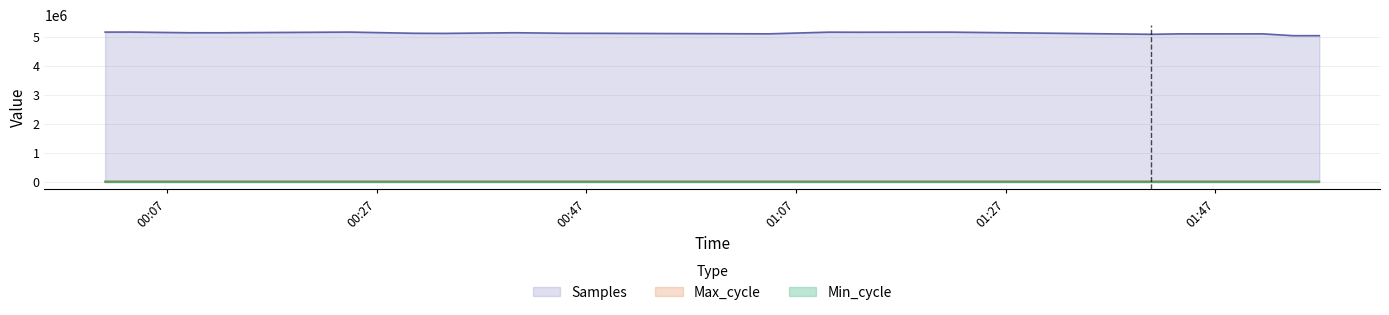

How many values in the Samples series are below 5112379?

10